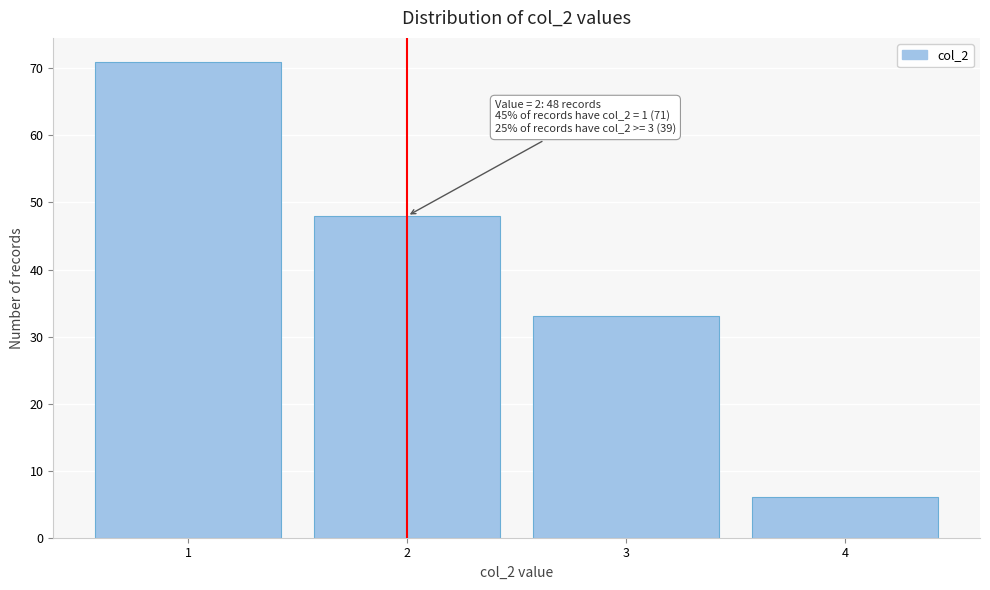

Which range on the x-axis has the tallest bar?

0.5 to 1.5